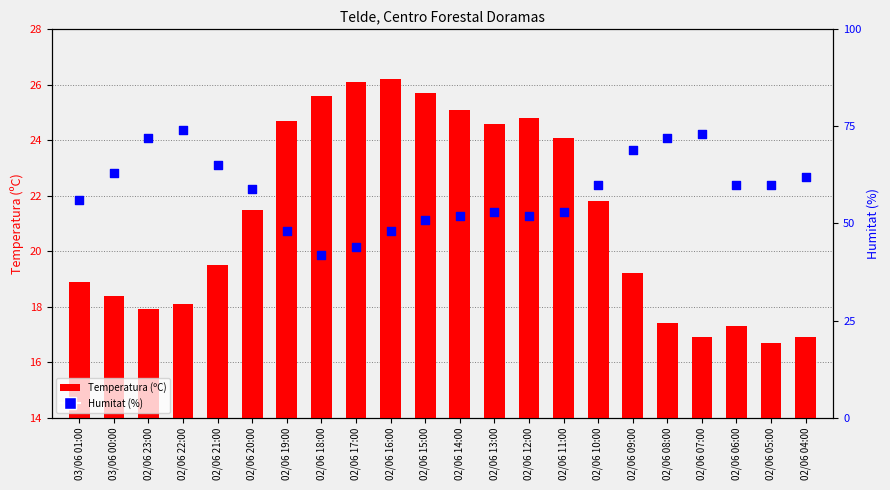

Is the value of Temperatura (ºC) at 02/06 18:00 greater than the value of Humitat (%) at 02/06 14:00?

No